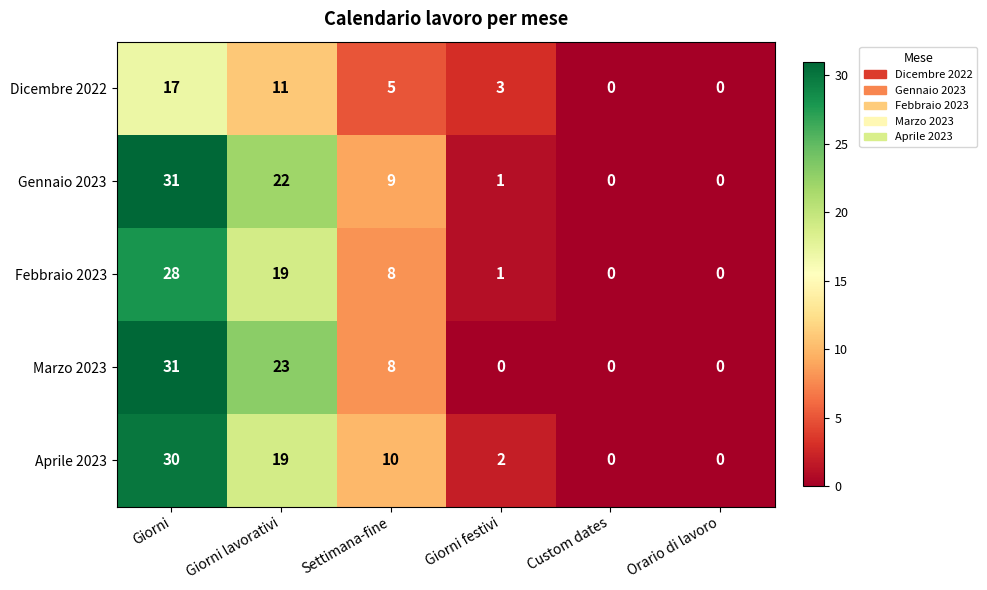

What is the maximum value for Dicembre 2022?

17